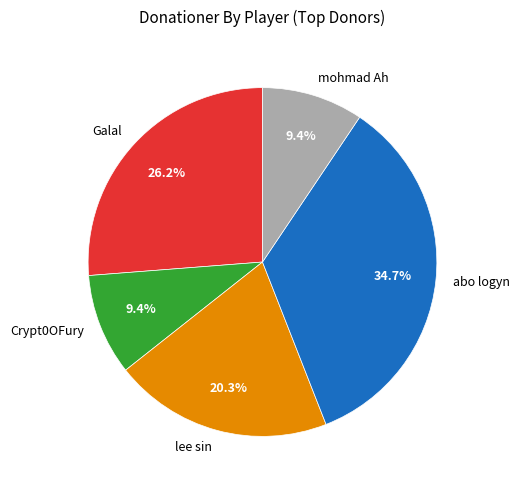

Which has a higher value, mohmad Ah or Galal?

Galal